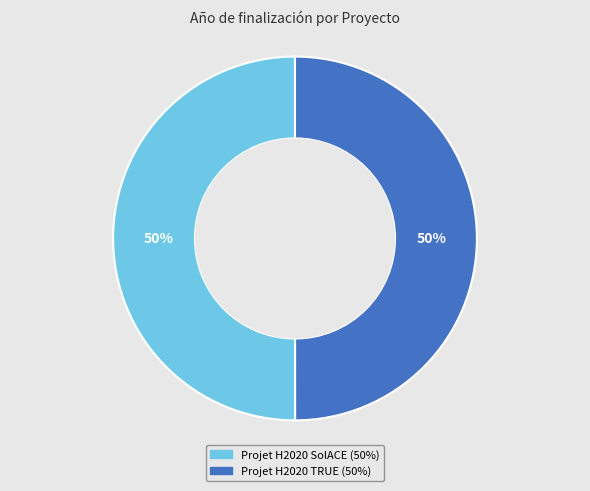

To the nearest percent, what is the combined percentage of Projet H2020 TRUE and Projet H2020 SolACE?

100%